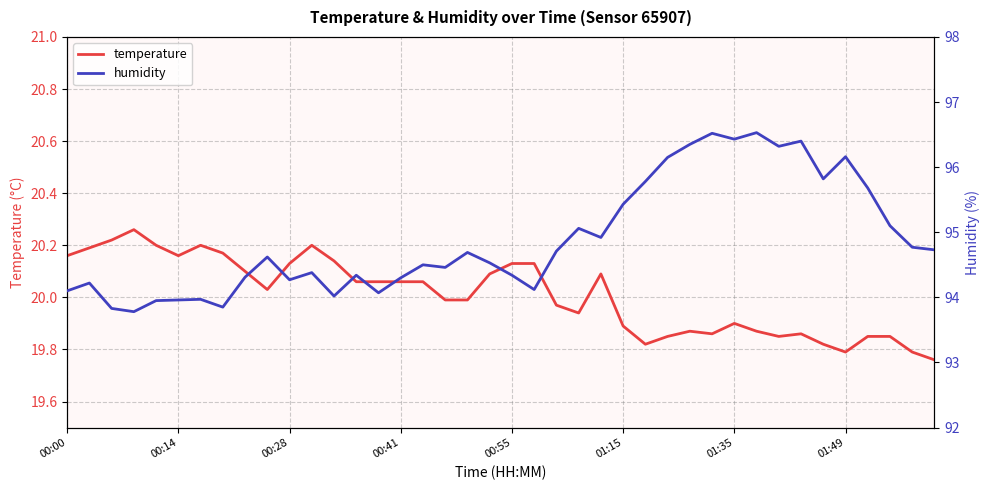

The value of temperature at 00:28 is 11.9. True or false?

False